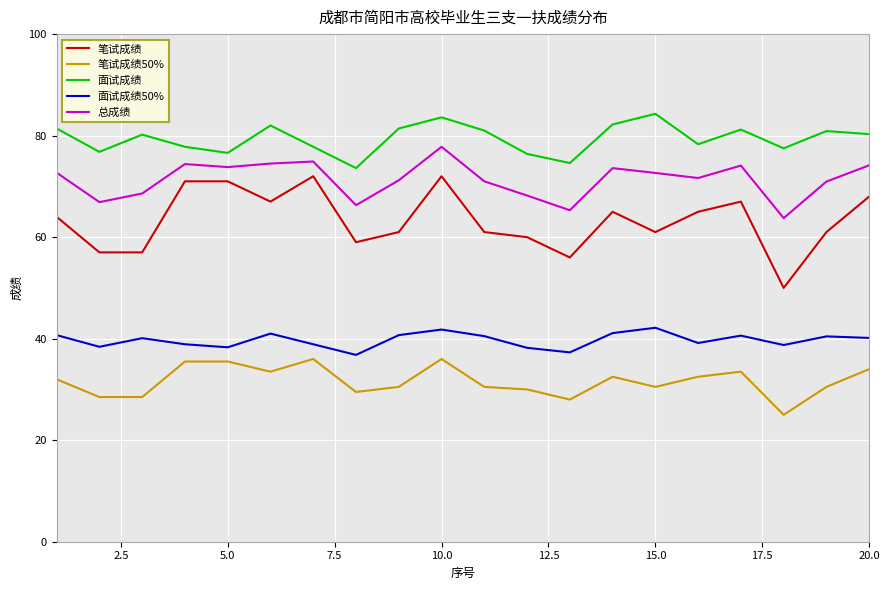

Rank the series by their average value, from highest to lowest.

面试成绩, 总成绩, 笔试成绩, 面试成绩50%, 笔试成绩50%